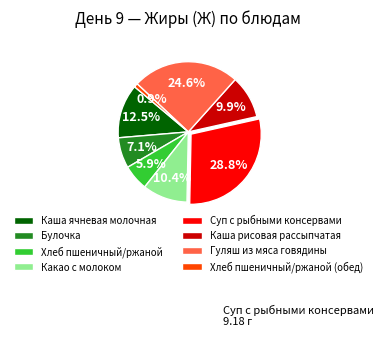

How many segments does this pie chart have?

8